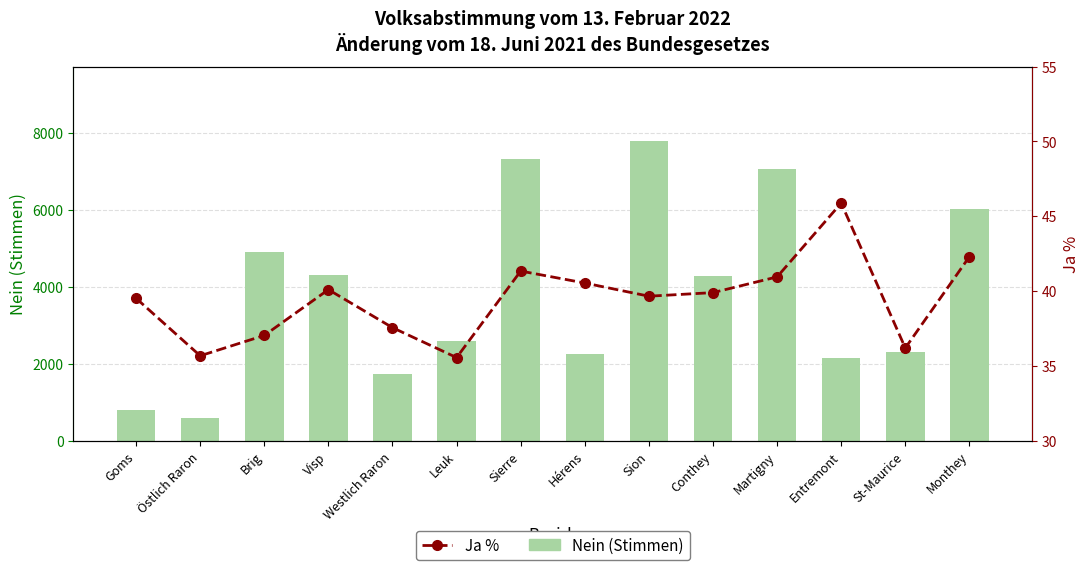

Which series changed the most between Östlich Raron and Hérens?

Nein (Stimmen)